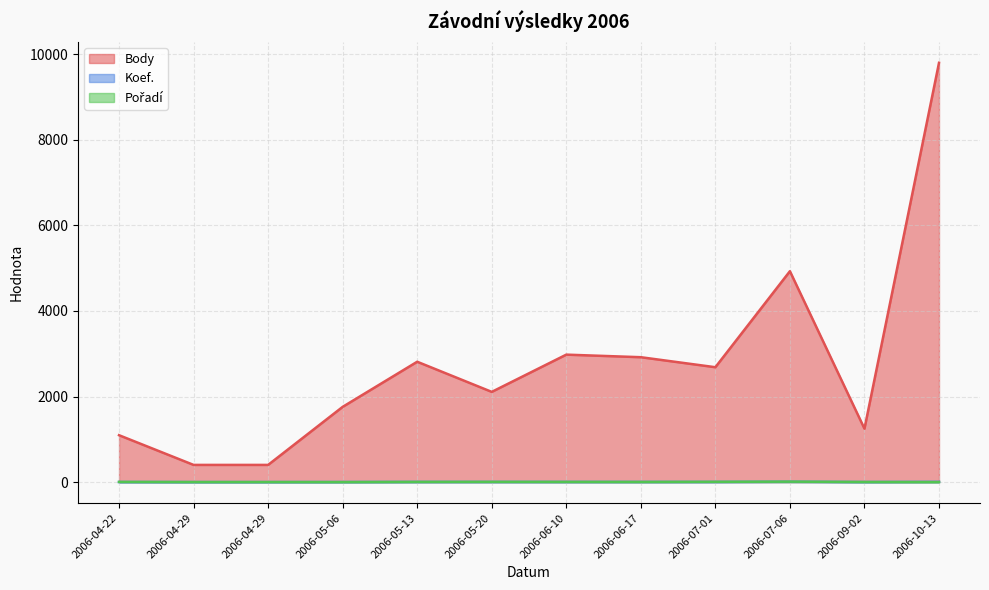

How many lines are shown in the chart?

3